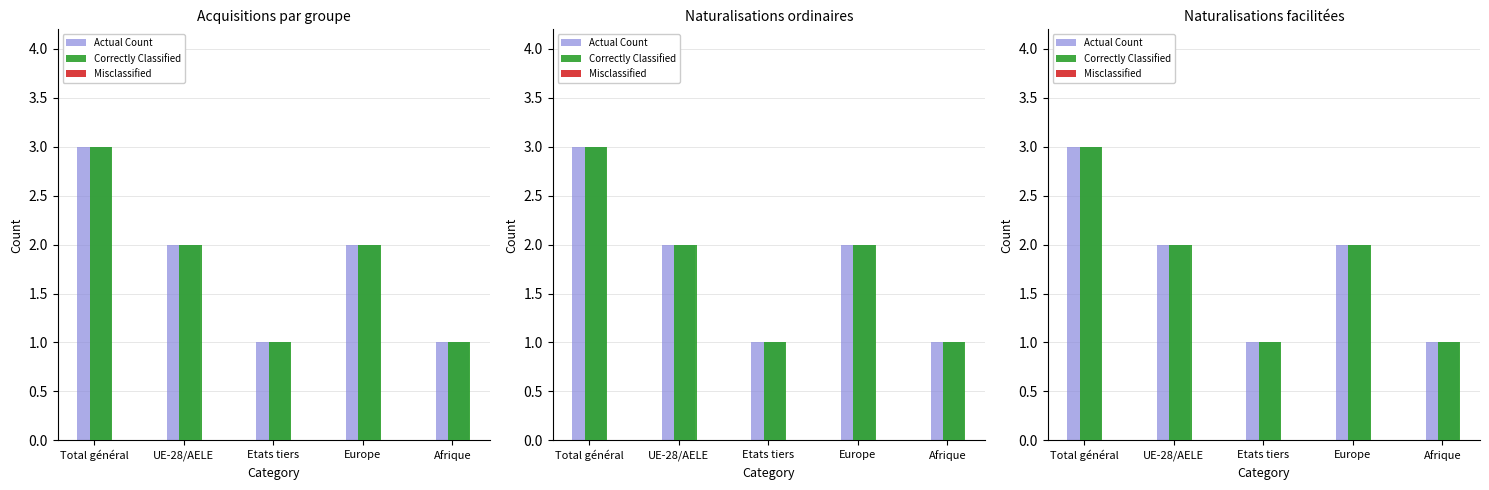

Is it true that Actual Count equals 2 at UE-28/AELE?

True